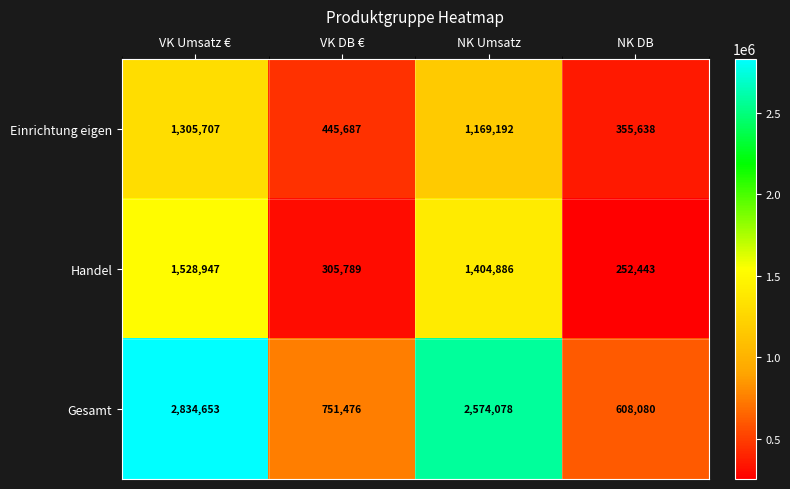

At how many categories does at least one series exceed 1744993?

2